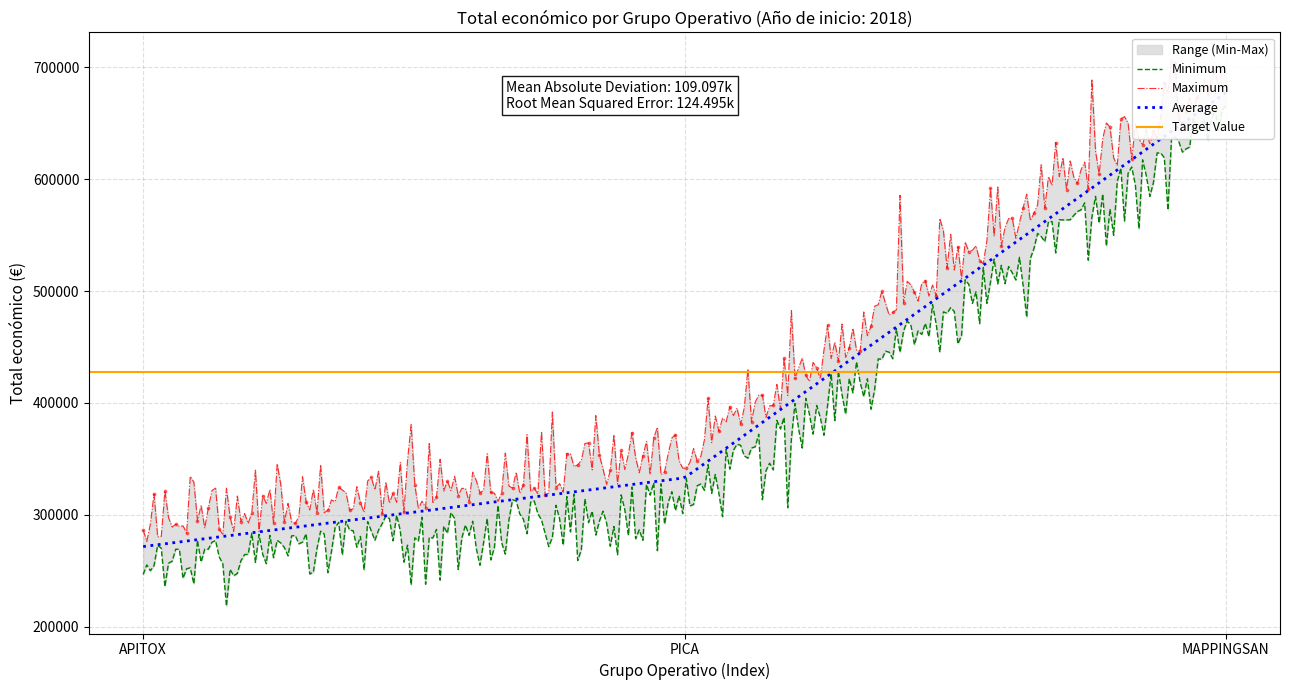

What is the change in value from APITOX to PICA?

+61449